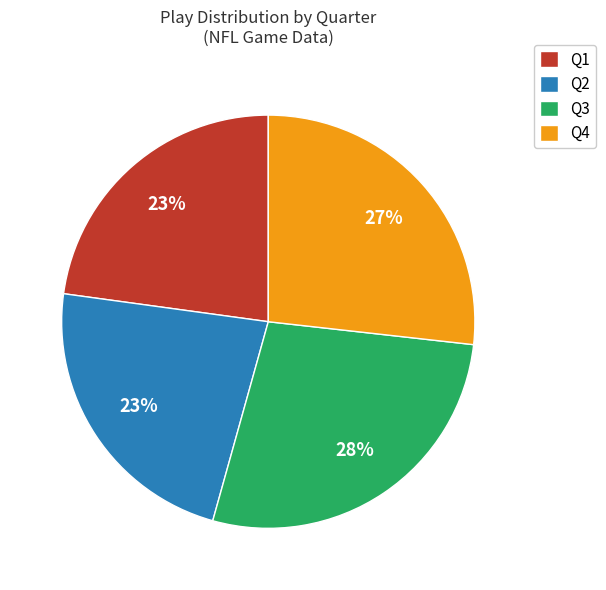

Count the number of slices in the pie.

4